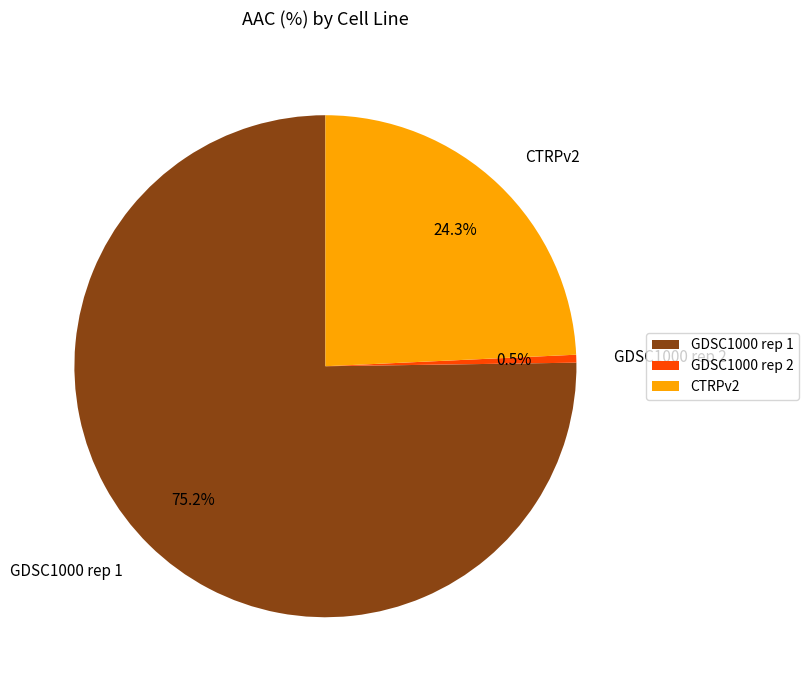

Approximately how many times larger is the value at CTRPv2 compared to GDSC1000 rep 1?

0.3